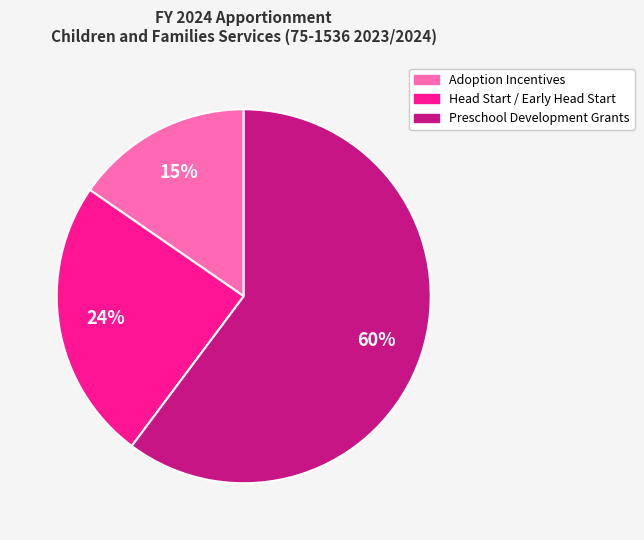

What is the smallest slice in the pie chart?

Adoption Incentives